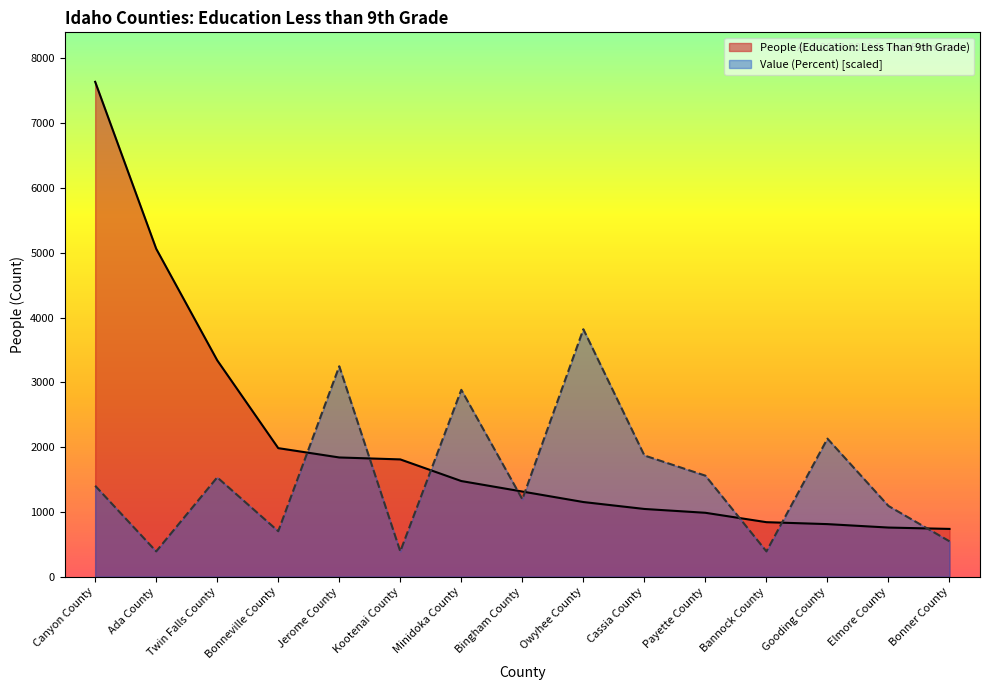

True or false: Value (Percent) has a value of 389.7 at Ada County.

True